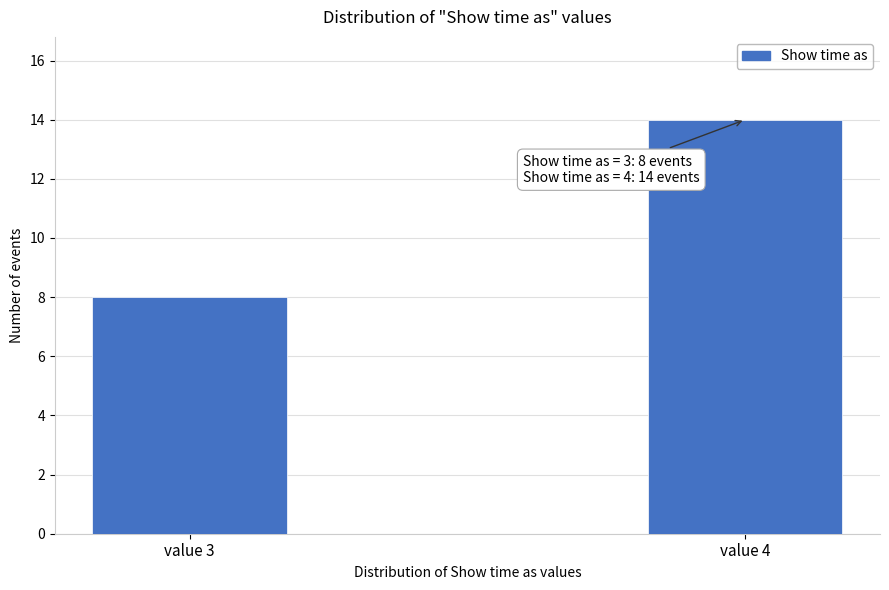

Reading left to right, transcribe all the data shown in this chart.

value 3=8	value 4=14